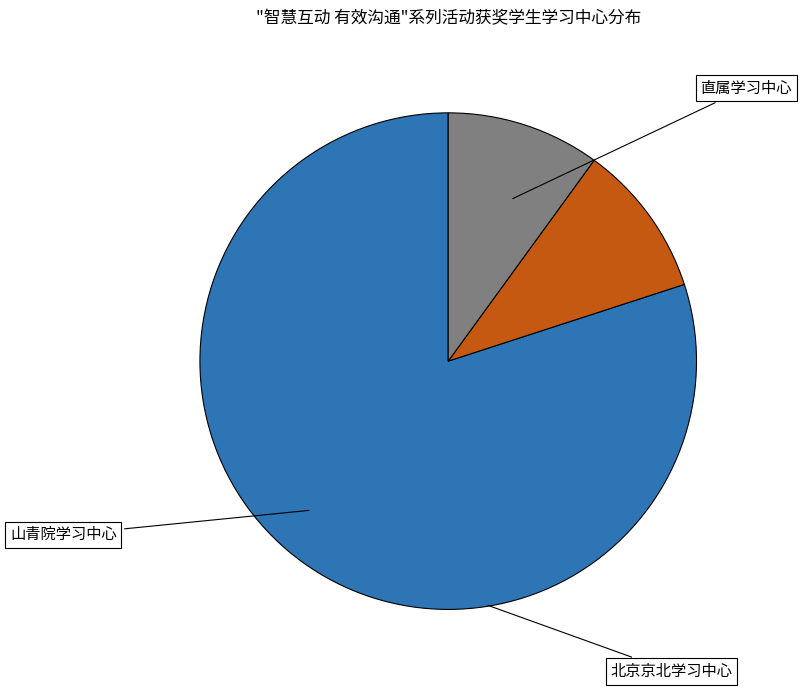

What is the change in value from 直属学习中心 to 北京京北学习中心?

-7